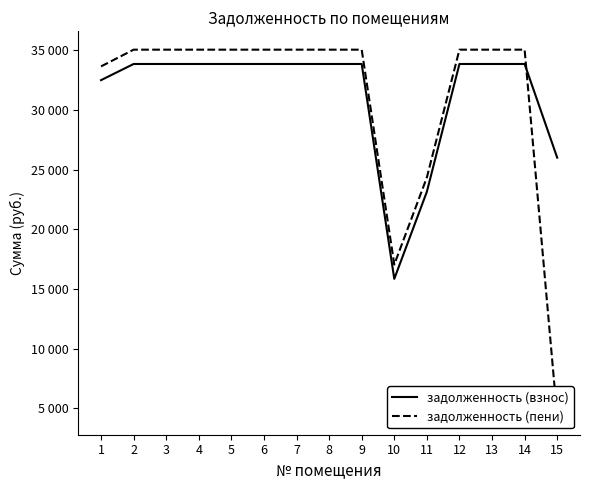

The задолженность (взнос) series shows 53909.3 at 2. True or false?

False